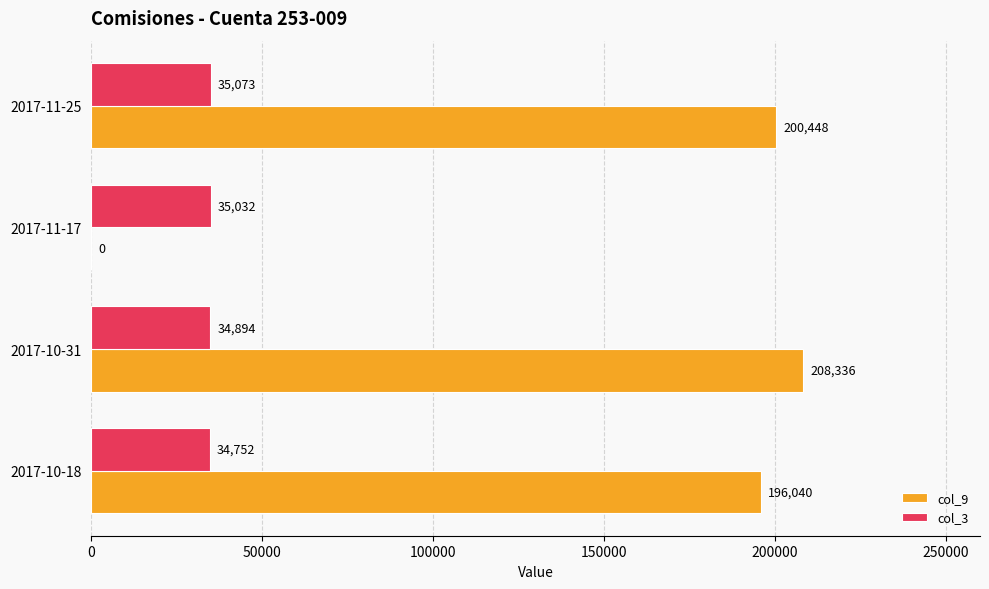

Where is col_9 nearest to the value 104168?

2017-10-18